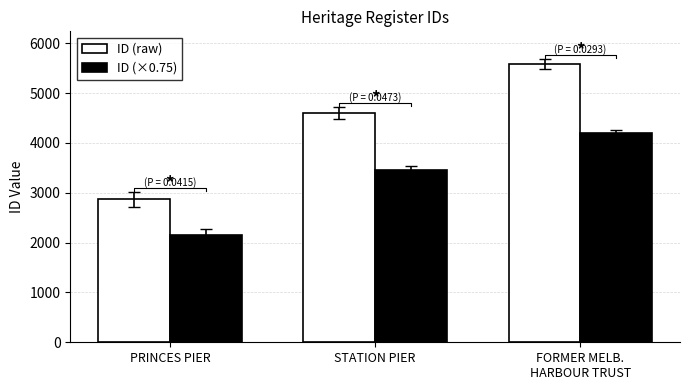

What is the sum of all ID (raw) values?

13063.0